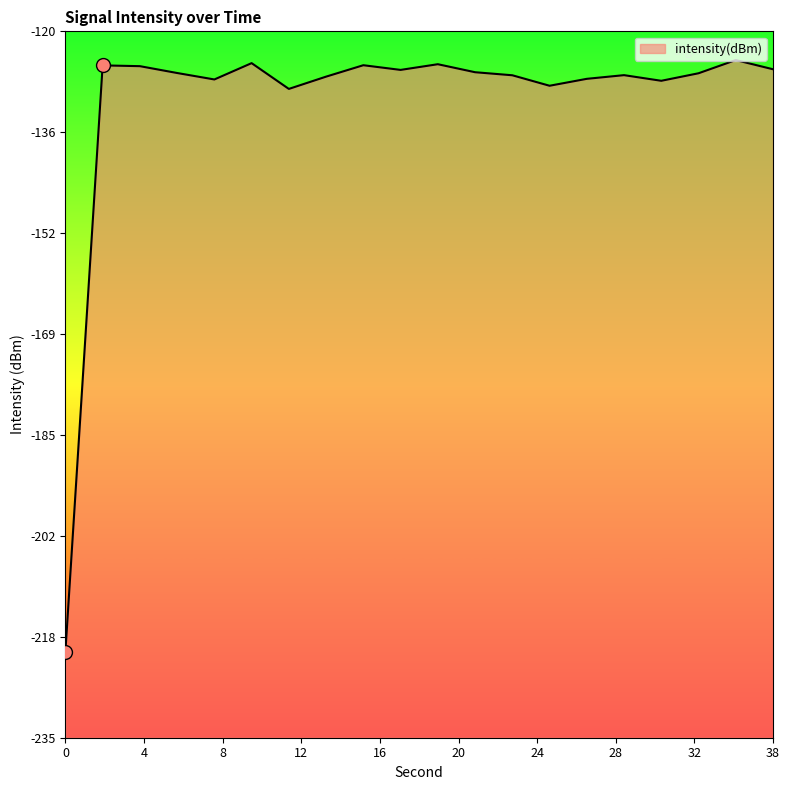

What is the greatest value displayed?

-124.7